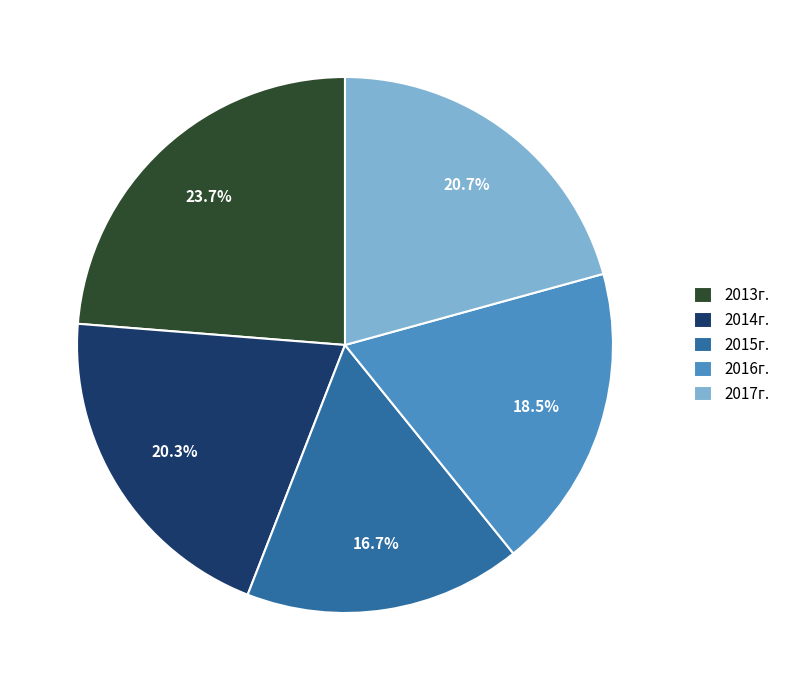

What percentage is the 2013г. slice, to the nearest percent?

24%